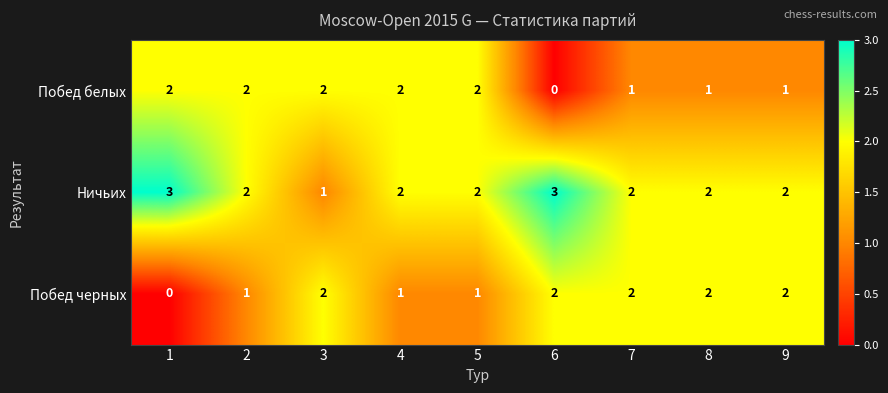

Is the value of Побед белых at 9 greater than the value of Побед черных at 3?

No